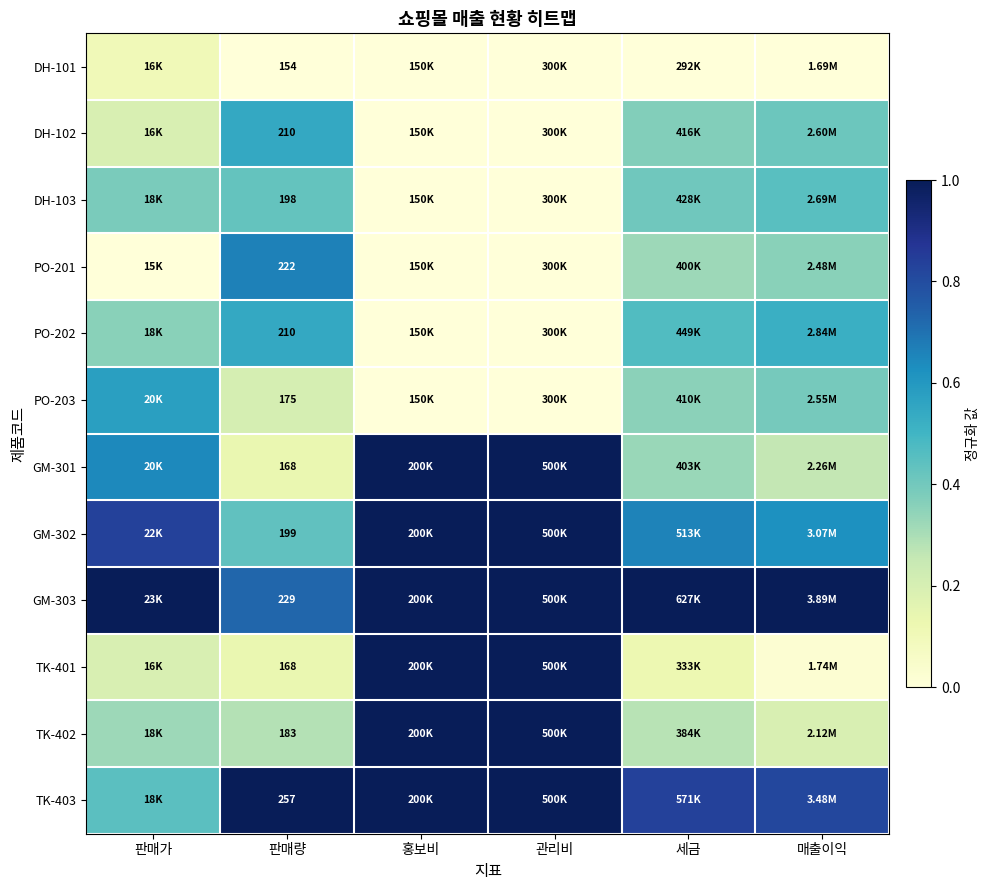

Where is TK-401 nearest to the value 0?

매출이익